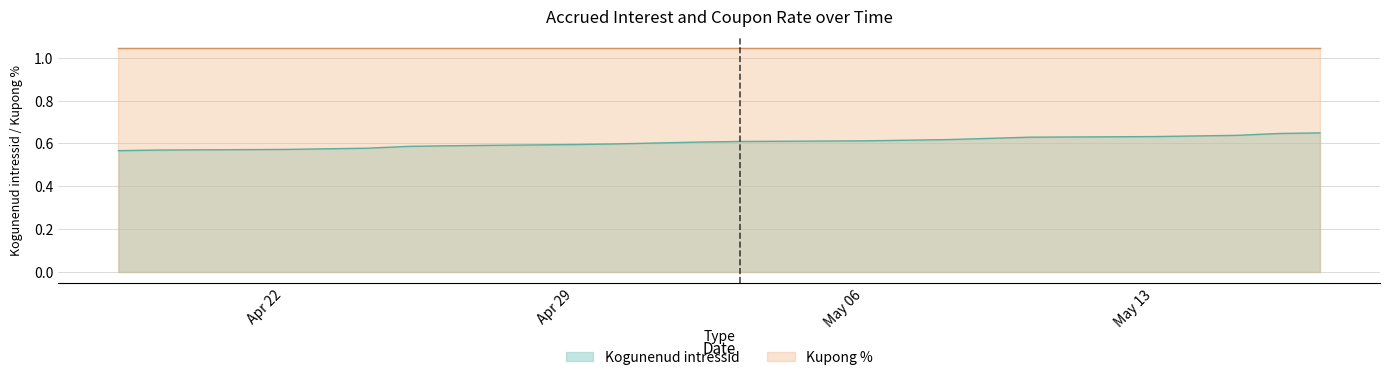

List the series in order of their peak value, lowest first.

Kogunenud intressid, Kupong %